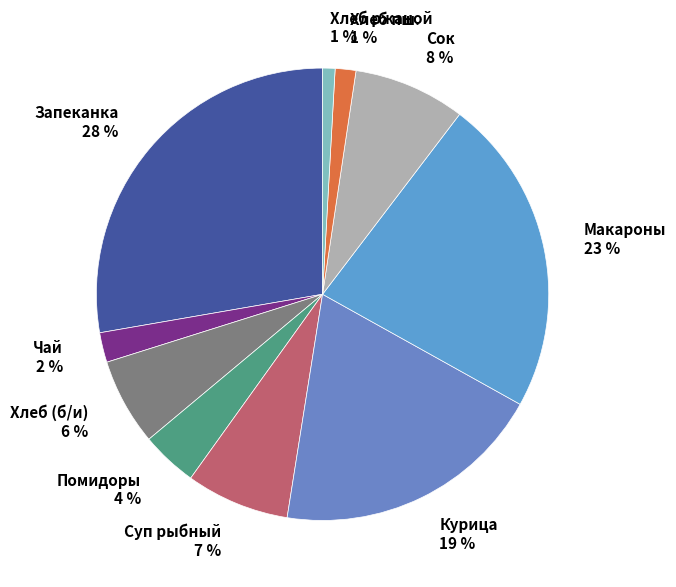

Is it true that Суп рыбный 7 % is 7% of the pie?

True